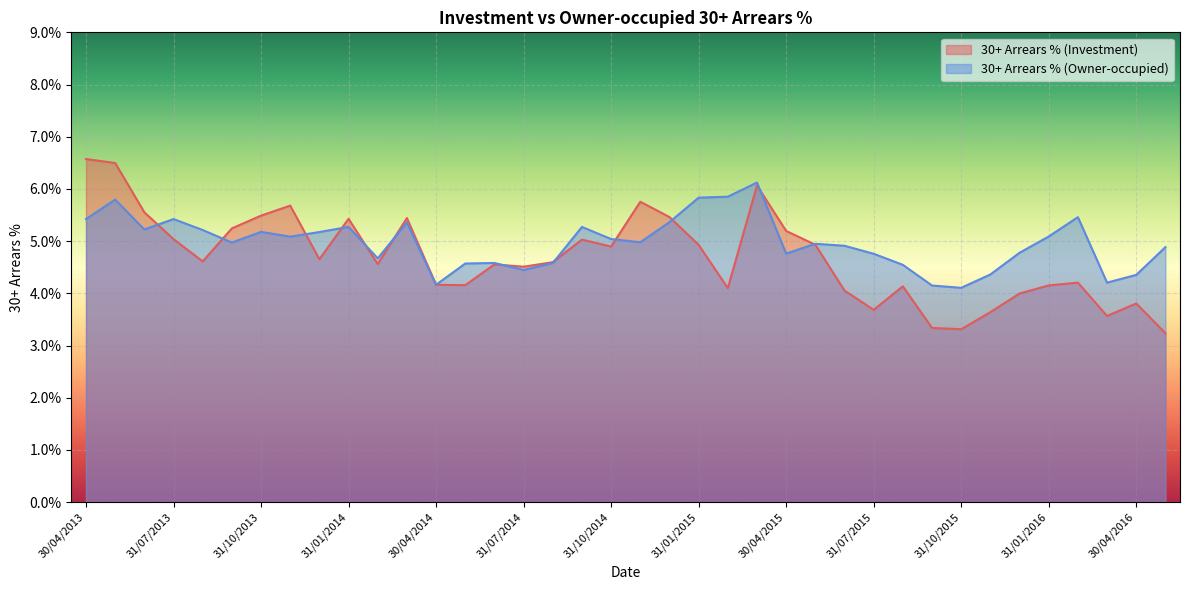

How many times do 30+ Arrears % (Owner-occupied) and 30+ Arrears % (Investment) cross each other?

13